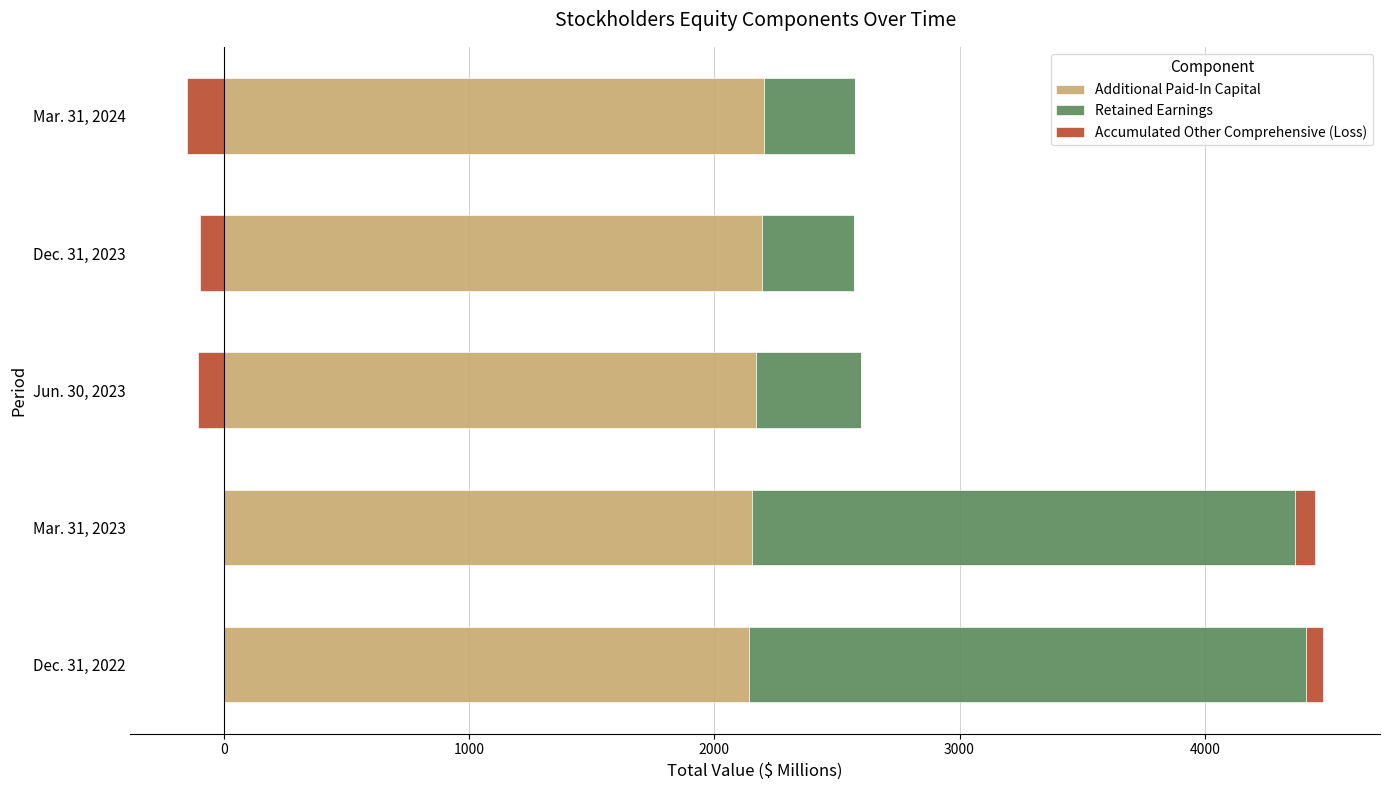

What are all the series names shown in the legend?

Additional Paid-In Capital, Retained Earnings, Accumulated Other Comprehensive (Loss)